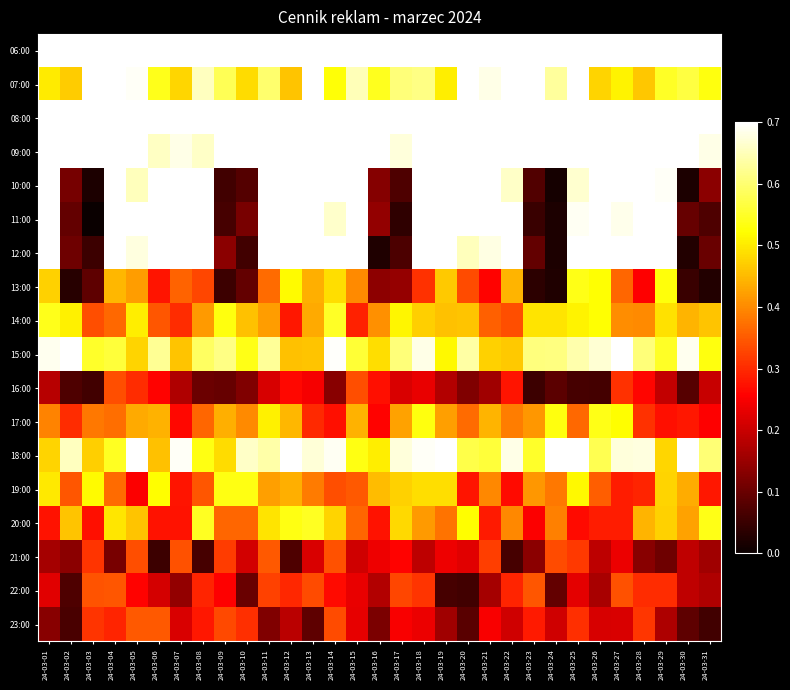

Rank the series at 24-03-20 from highest to lowest value.

08:00, 06:00, 09:00, 11:00, 07:00, 10:00, 12:00, 15:00, 18:00, 20:00, 14:00, 17:00, 13:00, 19:00, 21:00, 16:00, 23:00, 22:00